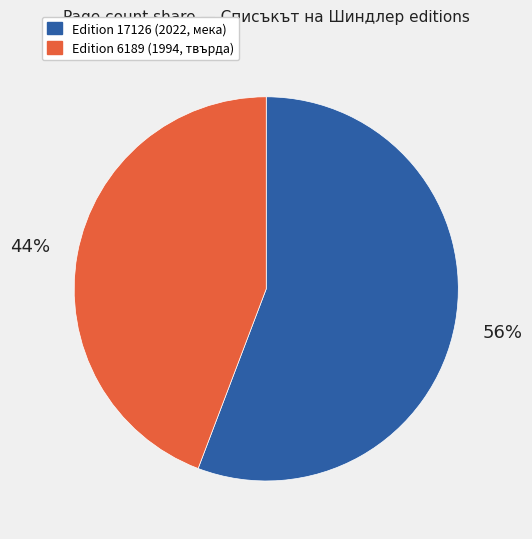

Do Edition 17126 (2022, мека) and Edition 6189 (1994, твърда) together represent more than half of the pie?

Yes